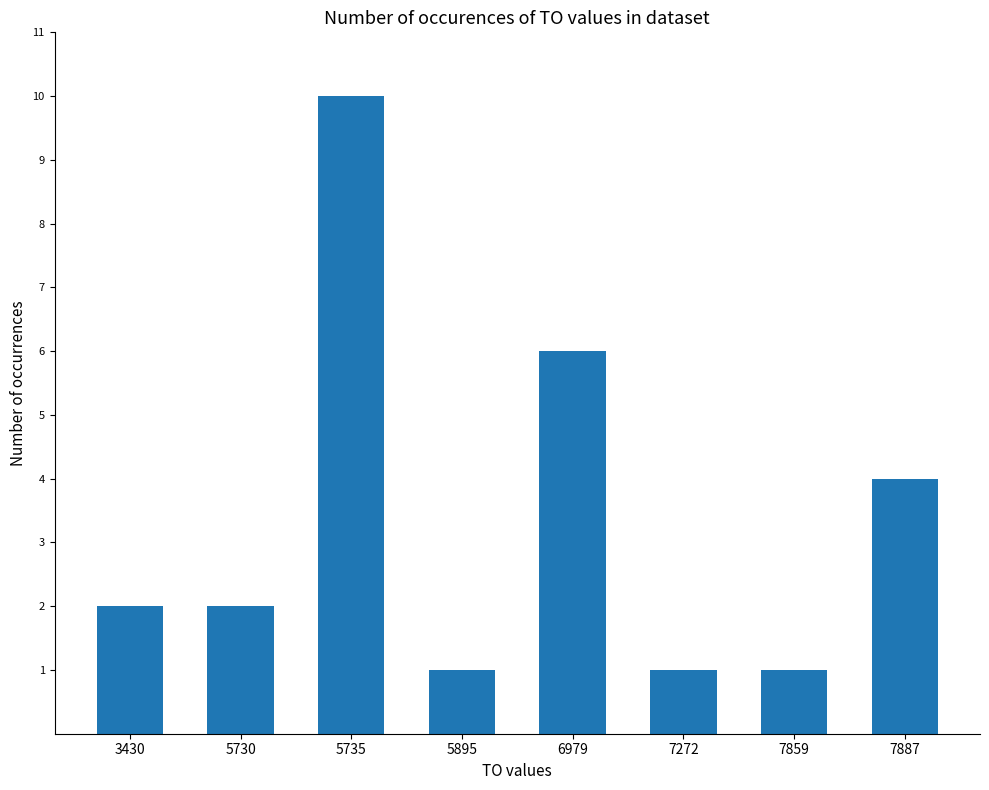

What is the average value?

3